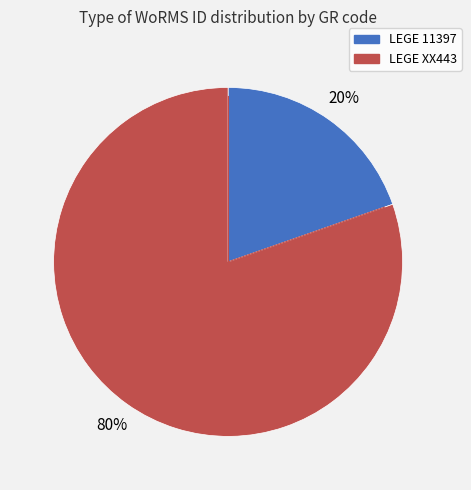

To the nearest percent, what percentage of the pie is LEGE 11397?

20%